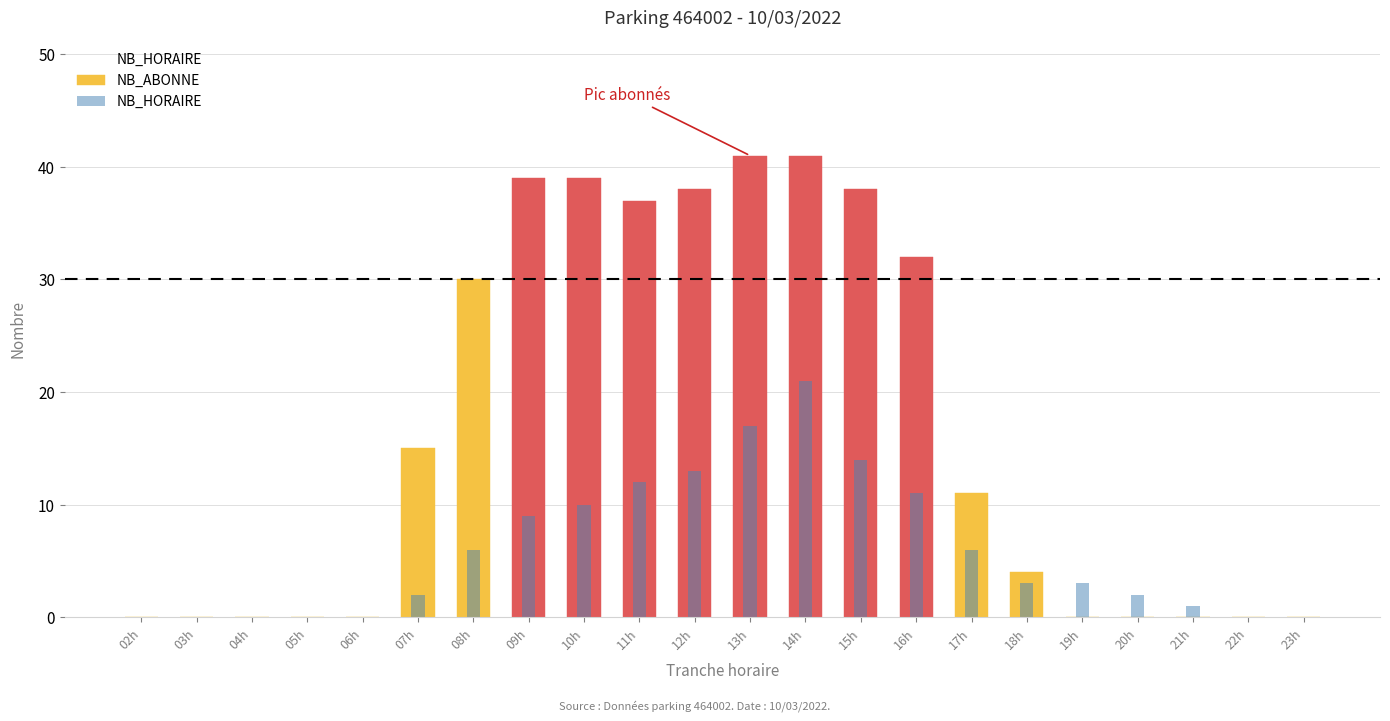

At which category is the sum across all series the highest?

14h